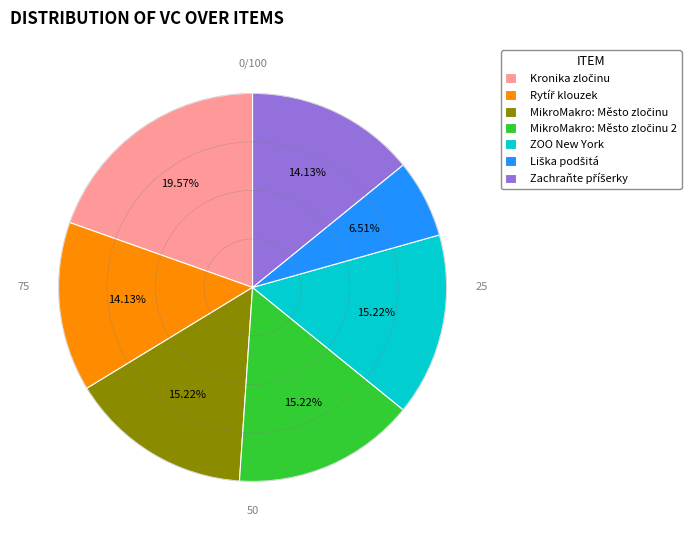

To the nearest percent, what is the average slice percentage?

14%